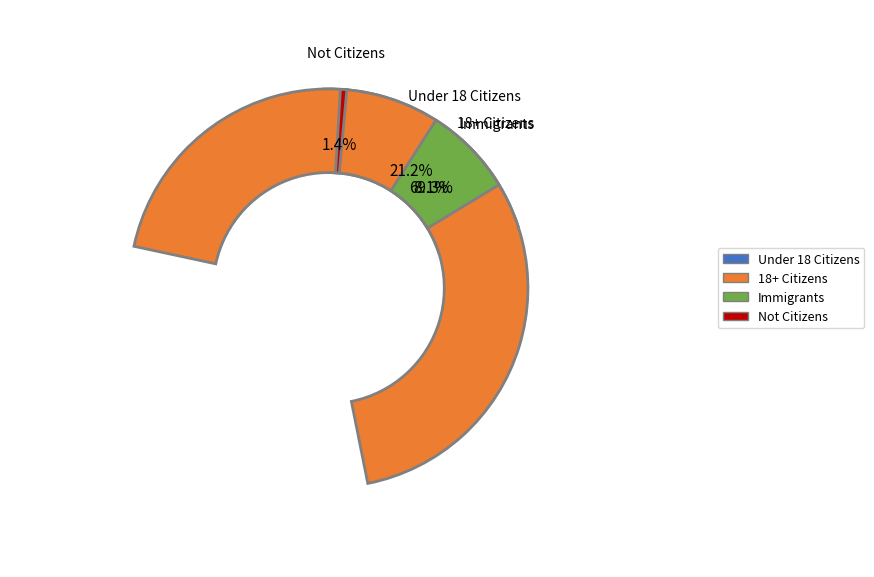

What percentage is NOT represented by Not Canadian citizens?

98.5%